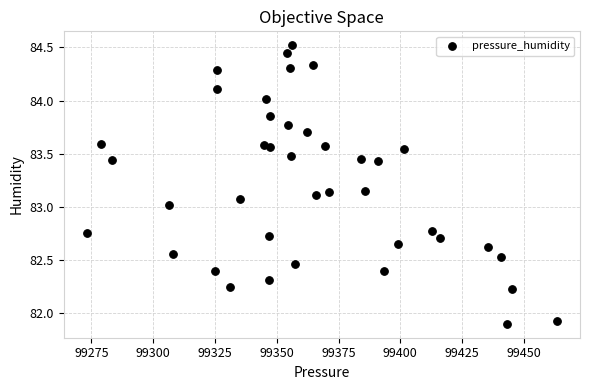

What is the range of Y values (max minus min)?

2.6